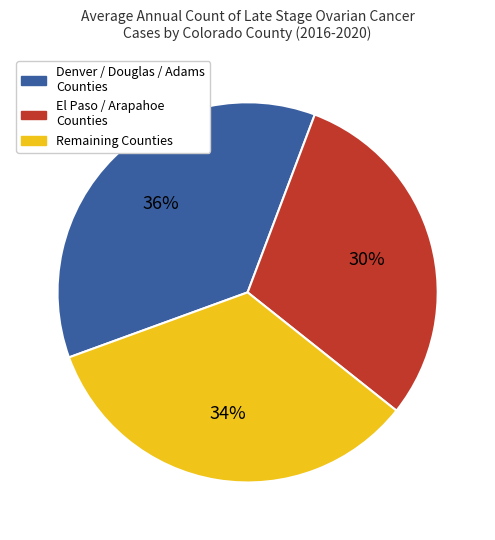

How many segments does this pie chart have?

3